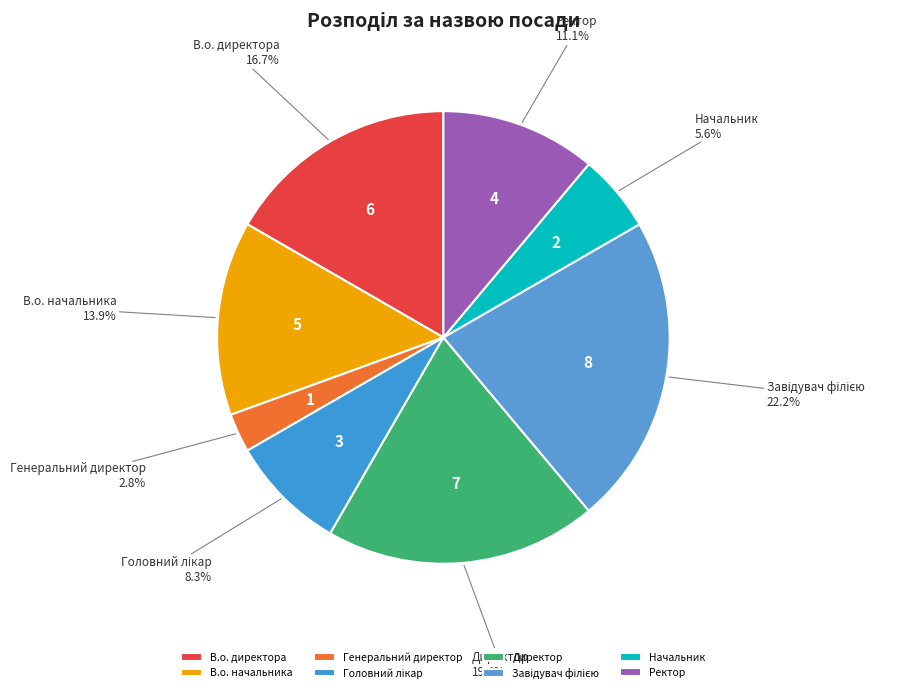

Does В.о. начальника represent more than half of the total?

No